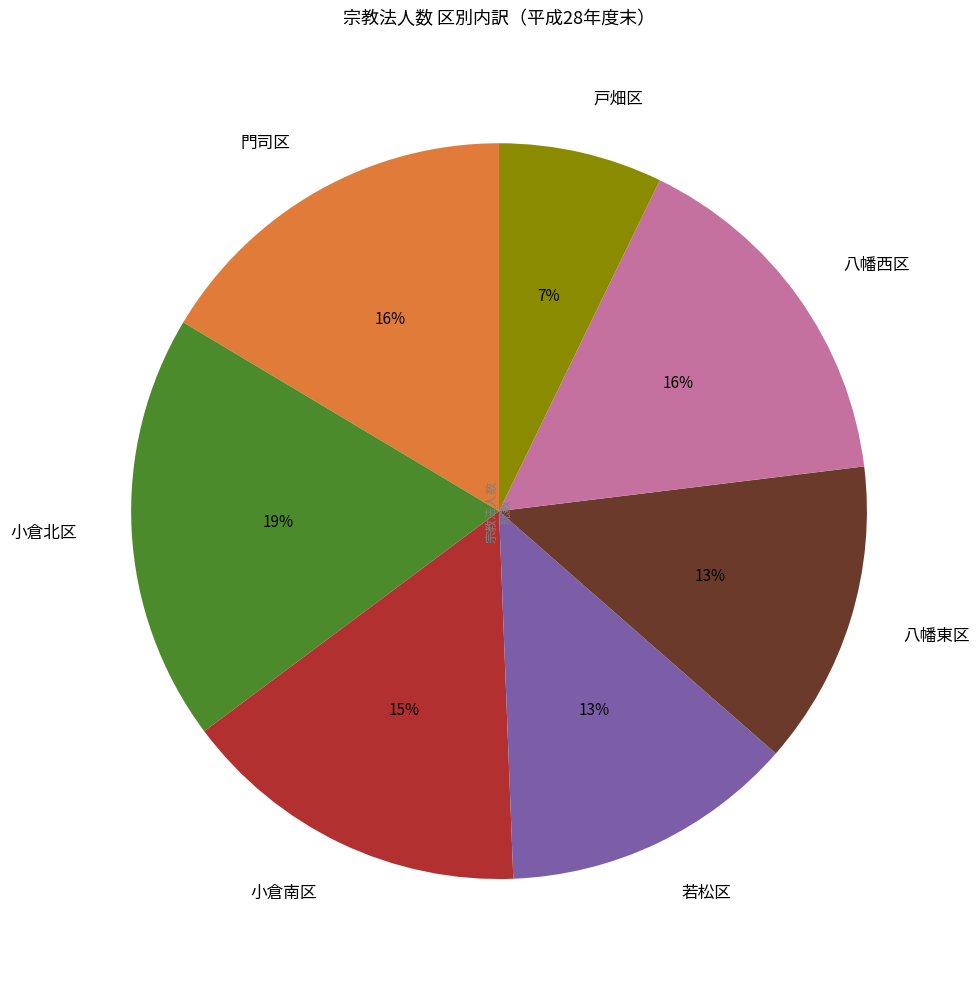

Does any single category account for the majority?

No